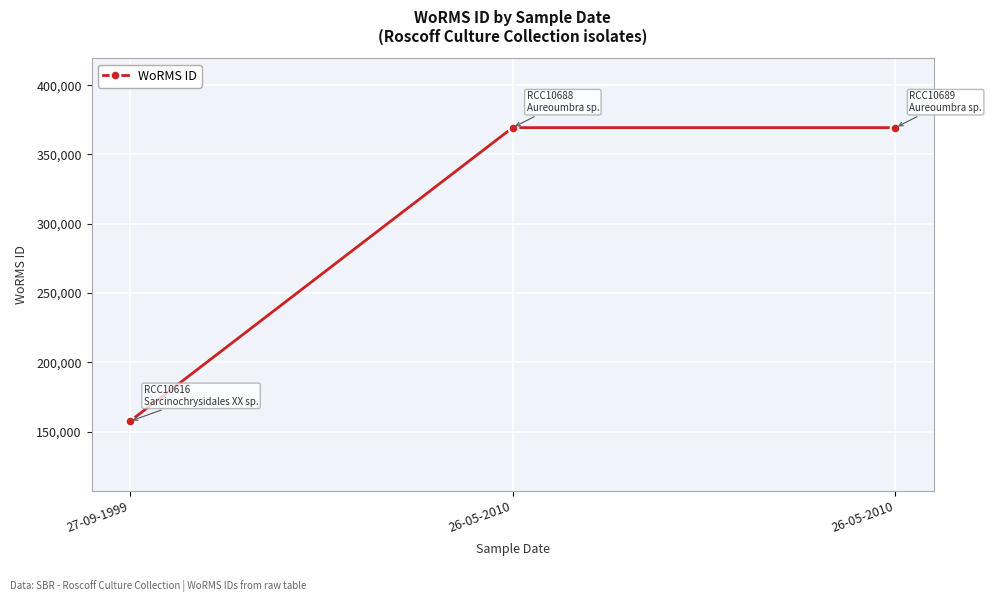

The value at 26-05-2010 is 369378. True or false?

True